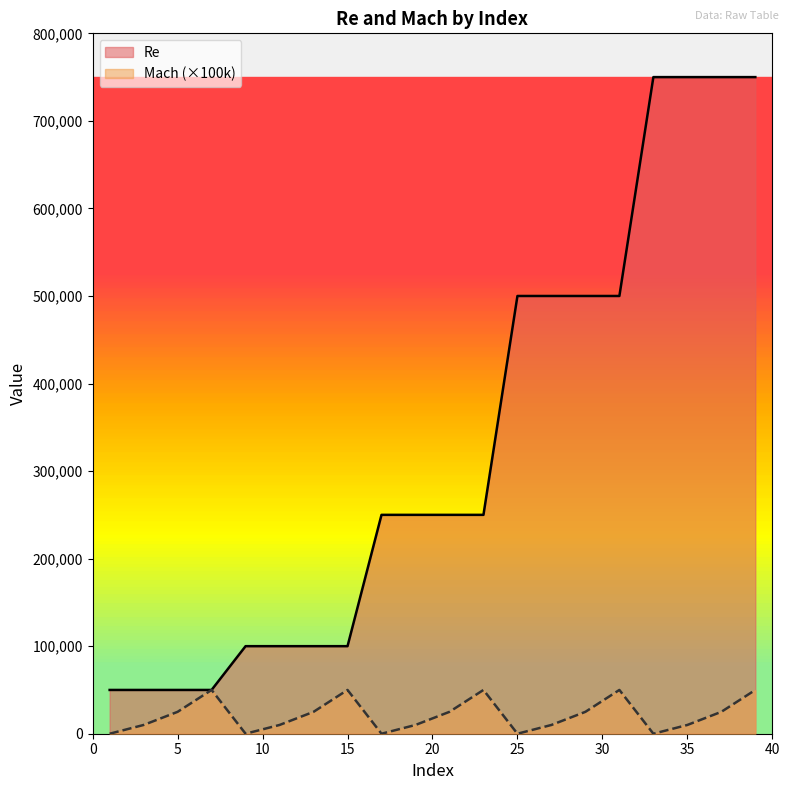

What is the sum of the Re values at 15 and 39?

850000